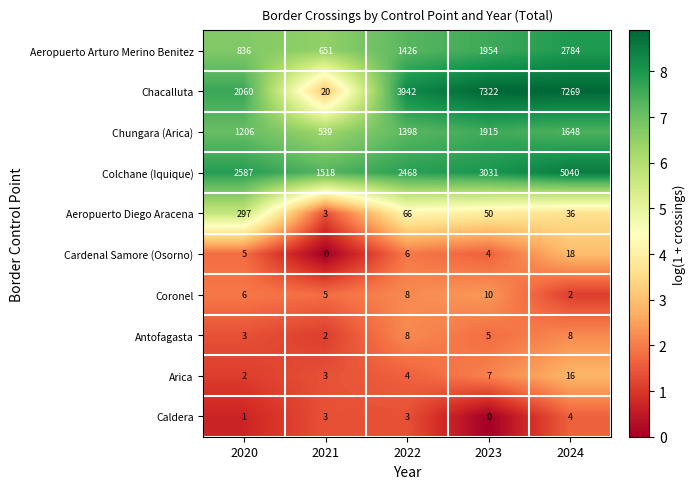

What is the greatest value displayed?

7322